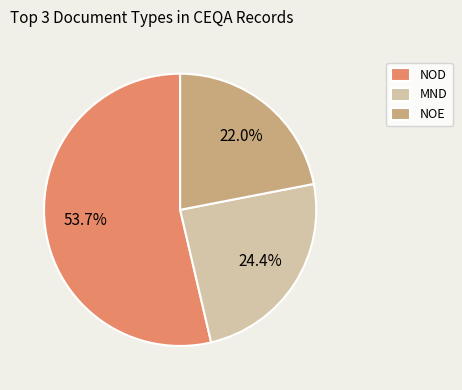

Which category has the smallest portion of the pie?

NOE